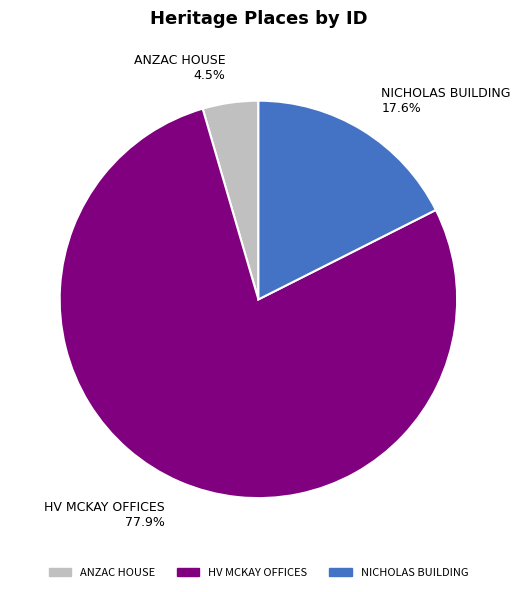

True or false: HV MCKAY OFFICES accounts for 92% of the total.

False